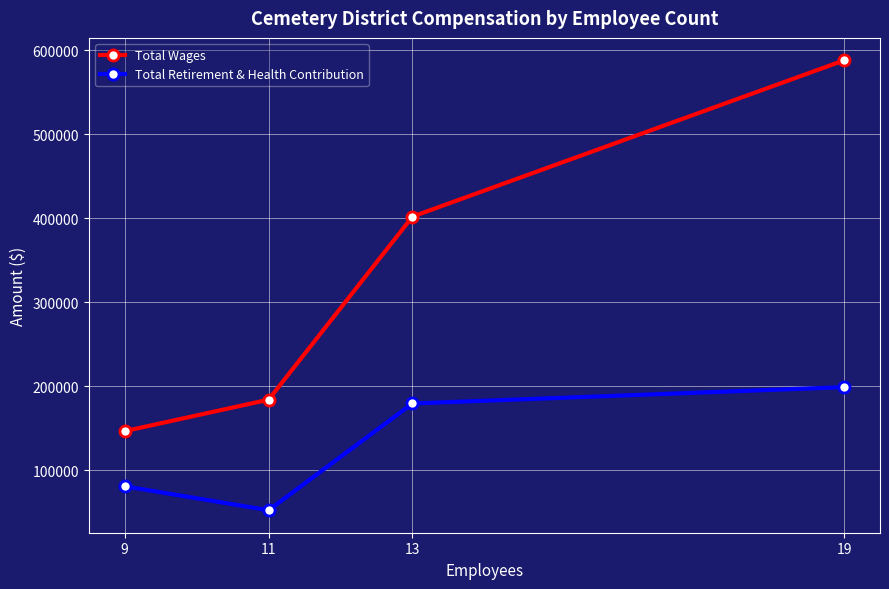

Where is Total Retirement & Health Contribution nearest to the value 125899?

9